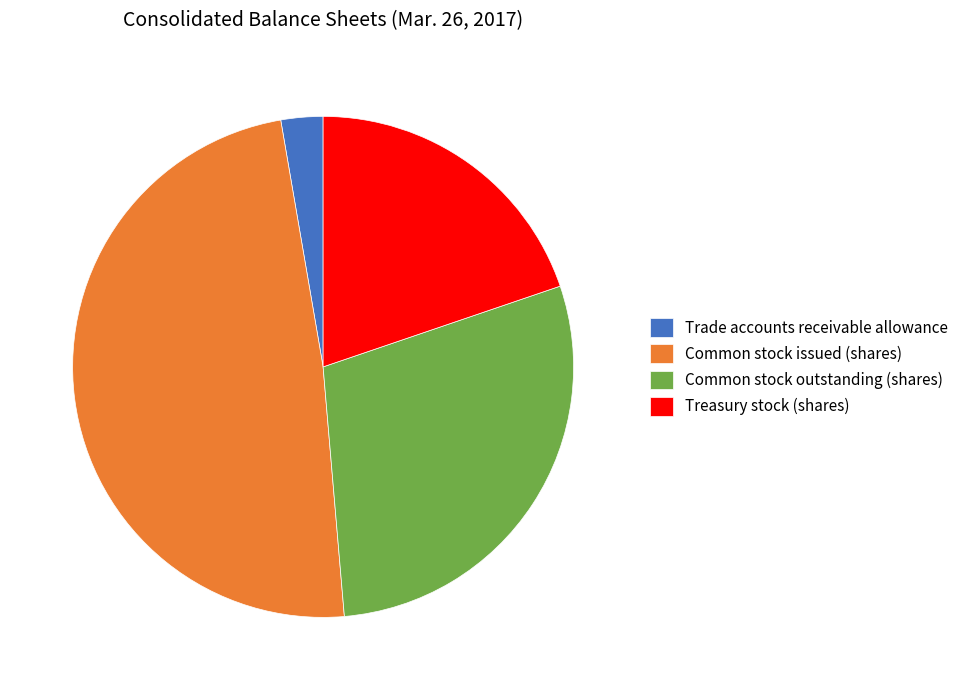

Approximately how many times larger is the value at Common stock issued (shares) compared to Treasury stock (shares)?

2.5